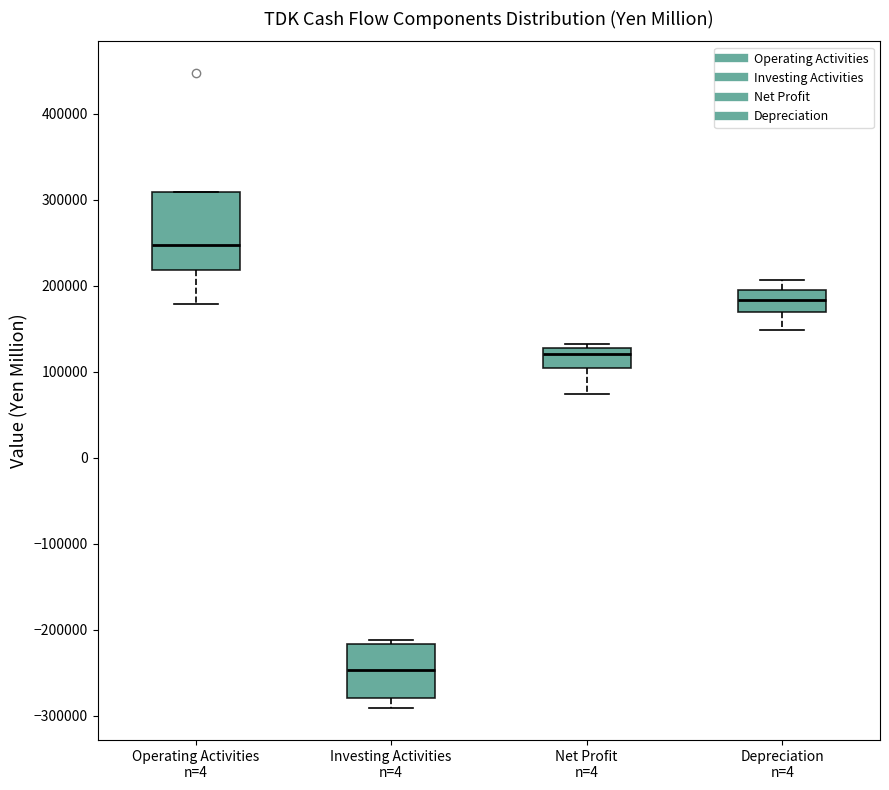

Which box's median line is the lowest?

Investing Activities n=4